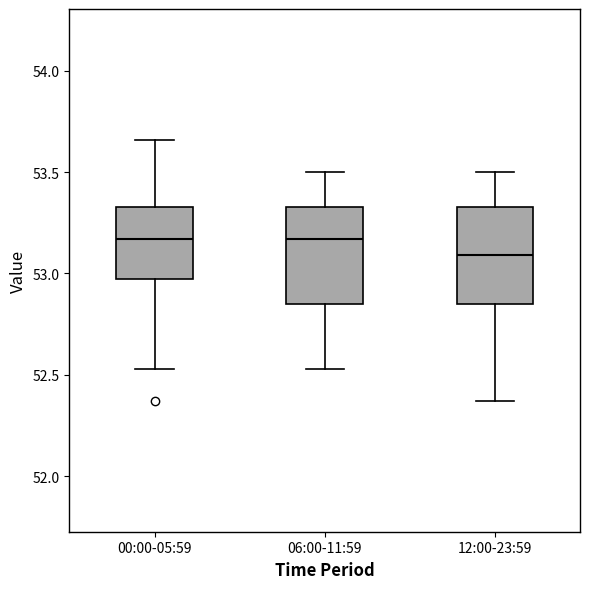

Where does the median line of the box for 12:00-23:59 sit on the y-axis? The values are not printed on the chart, so give them approximately, as read against the axis.

53.10